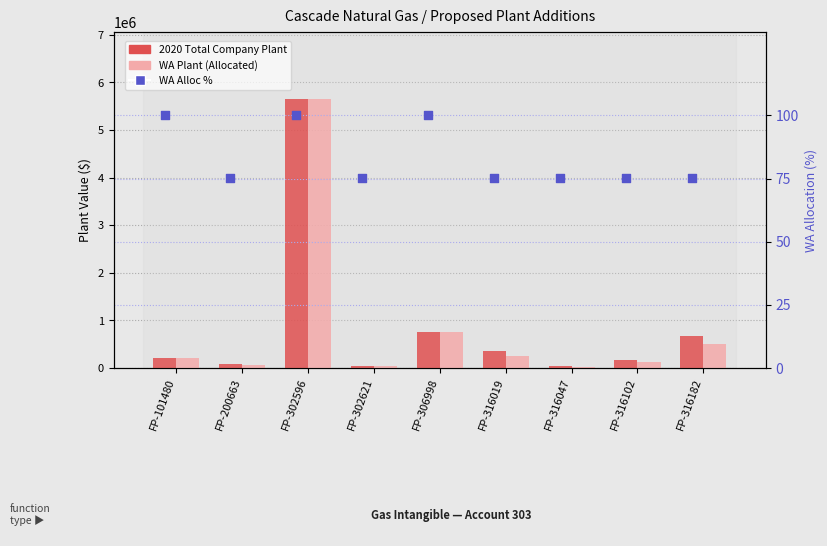

Which series contains the highest Y value?

2020 Total Company Plant